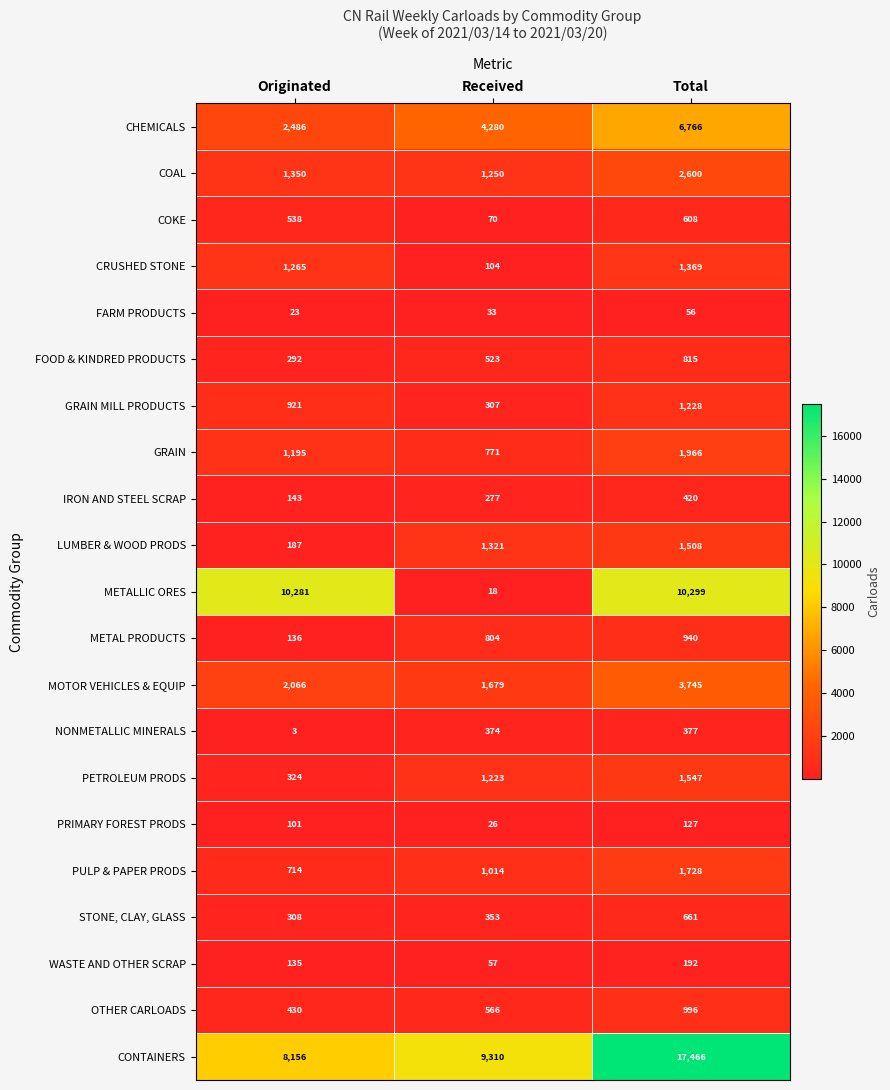

At which label is OTHER CARLOADS closest to 713?

Received